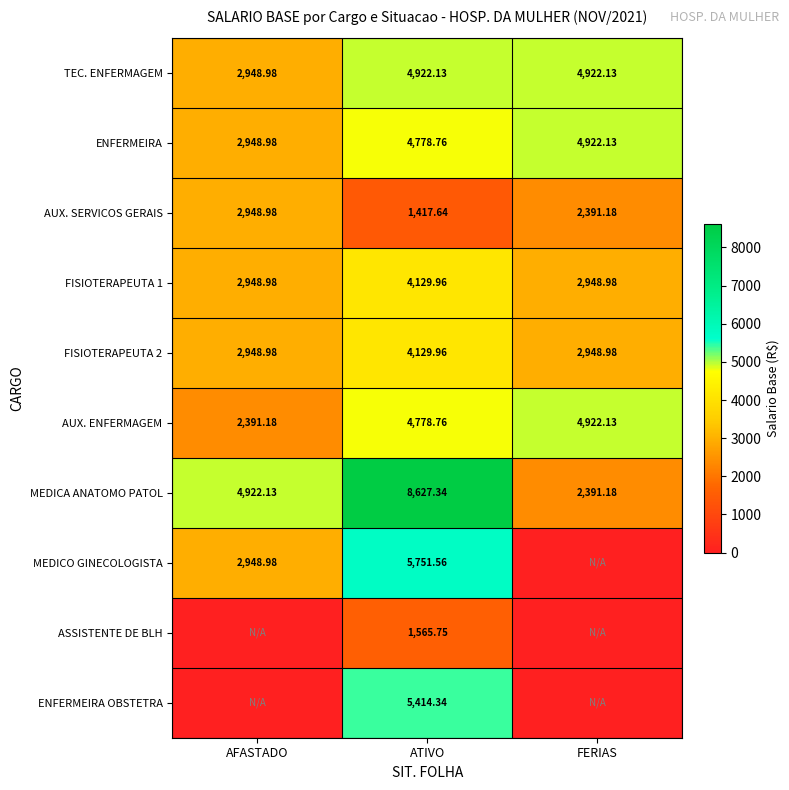

List the labels in order of MEDICA ANATOMO PATOL value, smallest first.

FERIAS, AFASTADO, ATIVO